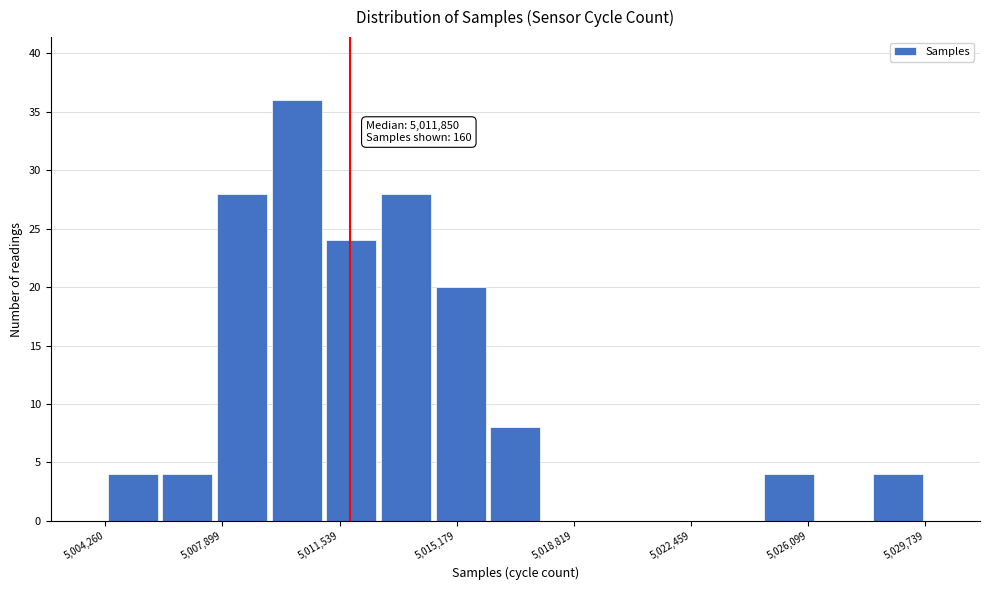

Around what value on the x-axis is the tallest bar? Give the approximate position of its centre, as read against the axis.

5010000